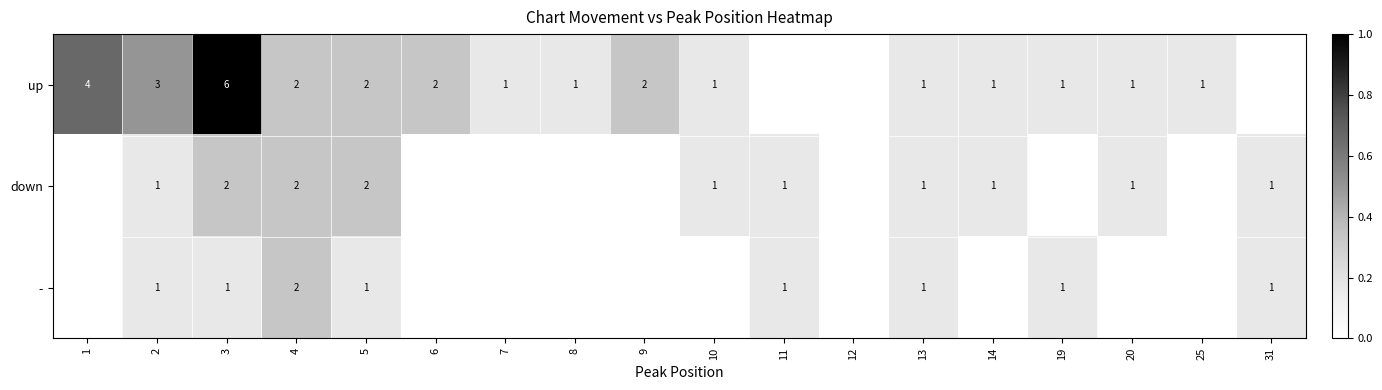

What is the sum of all down values?

2.2